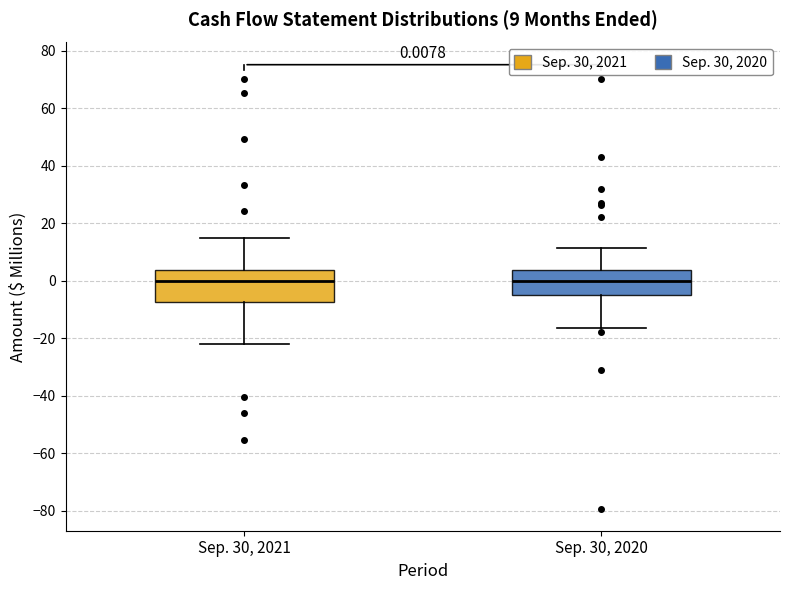

Comparing the boxes themselves (not the whiskers), which one is the tallest?

Sep. 30, 2021